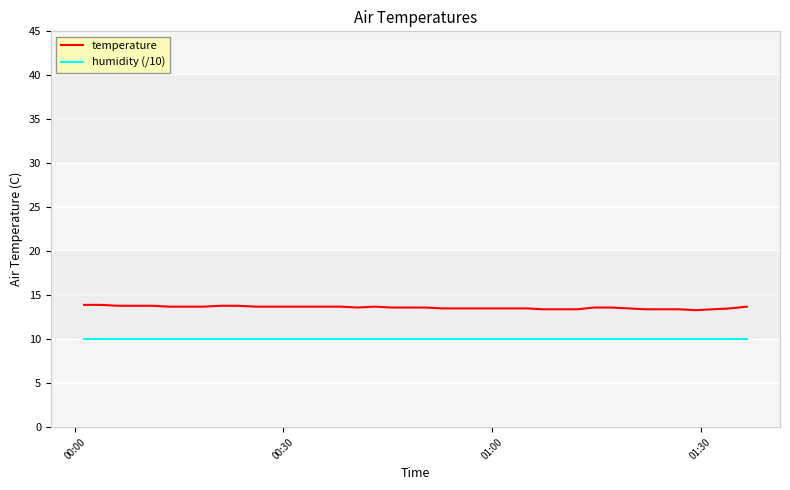

How many series are shown in this chart?

2